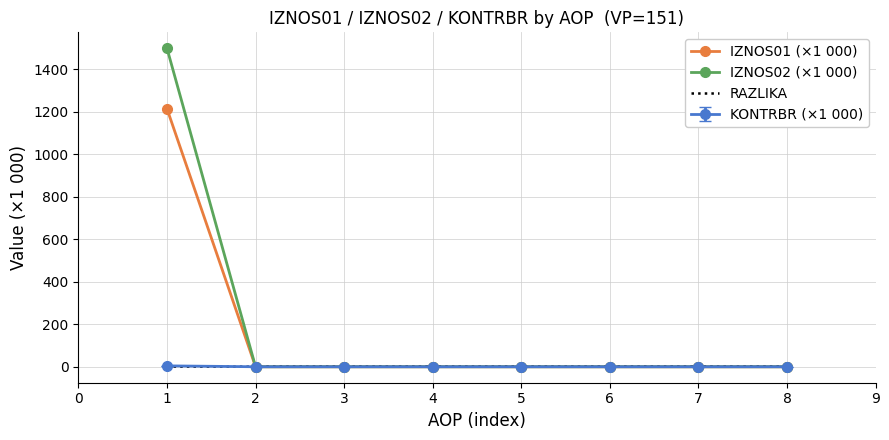

The value of IZNOS02 (×1 000) at 5 is 0.0. True or false?

True